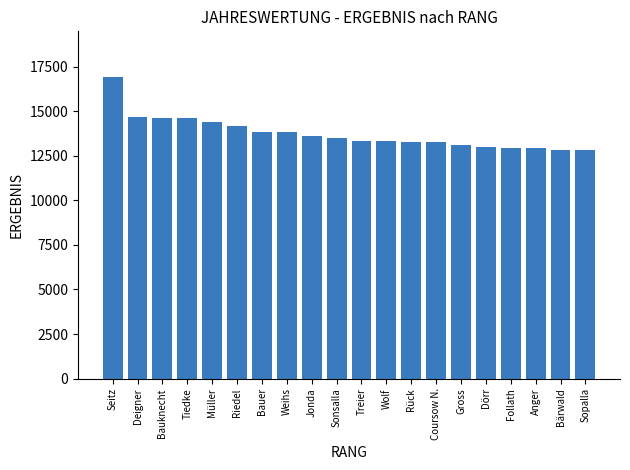

What is the label of the 10th bar from the right?

Treier